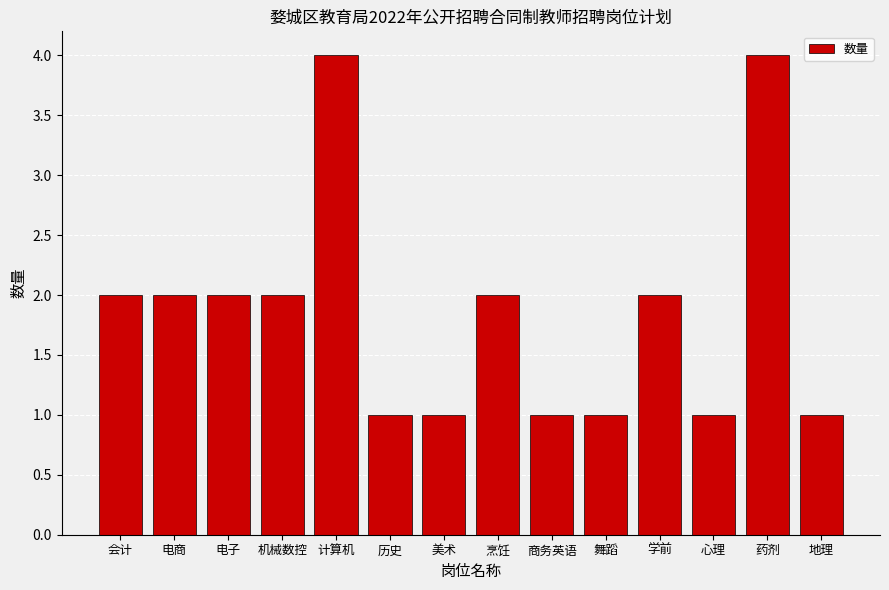

What is the value of the 11th bar from the left?

2